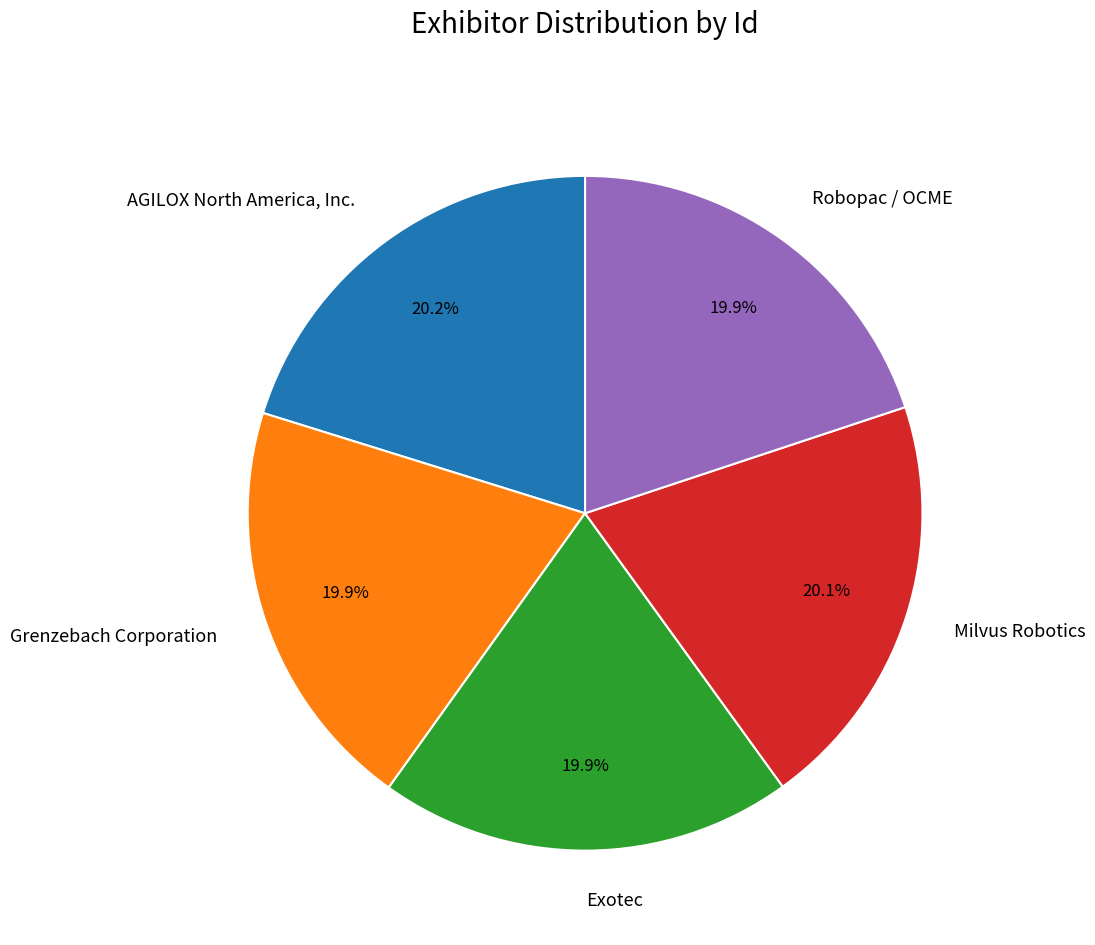

Count the number of slices in the pie.

5